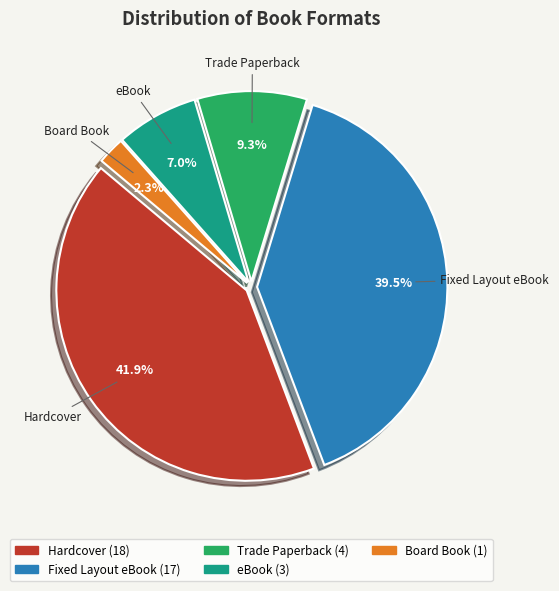

Count the number of slices in the pie.

5